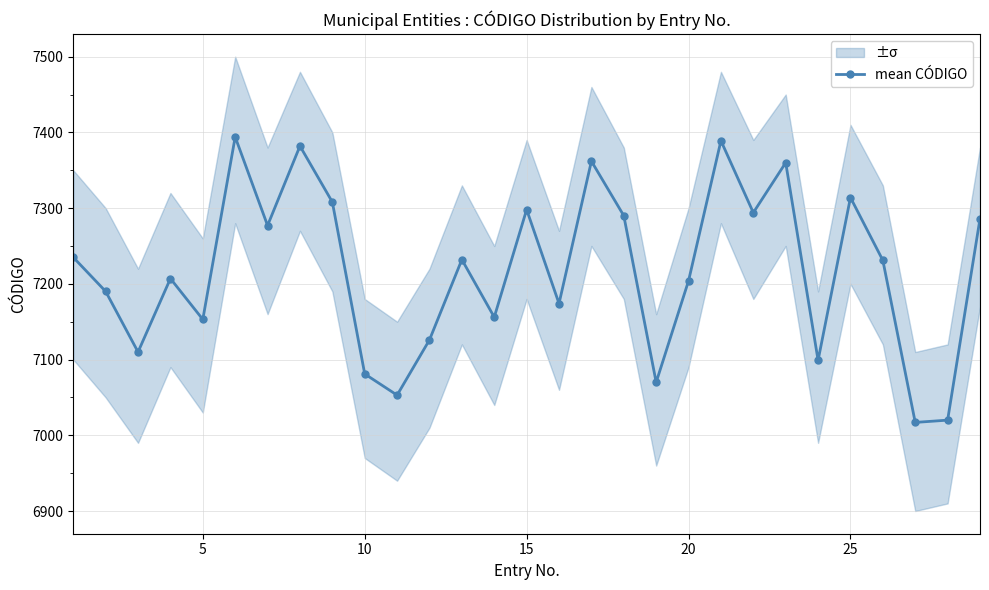

What is the value of the 6th point from the left?

7394